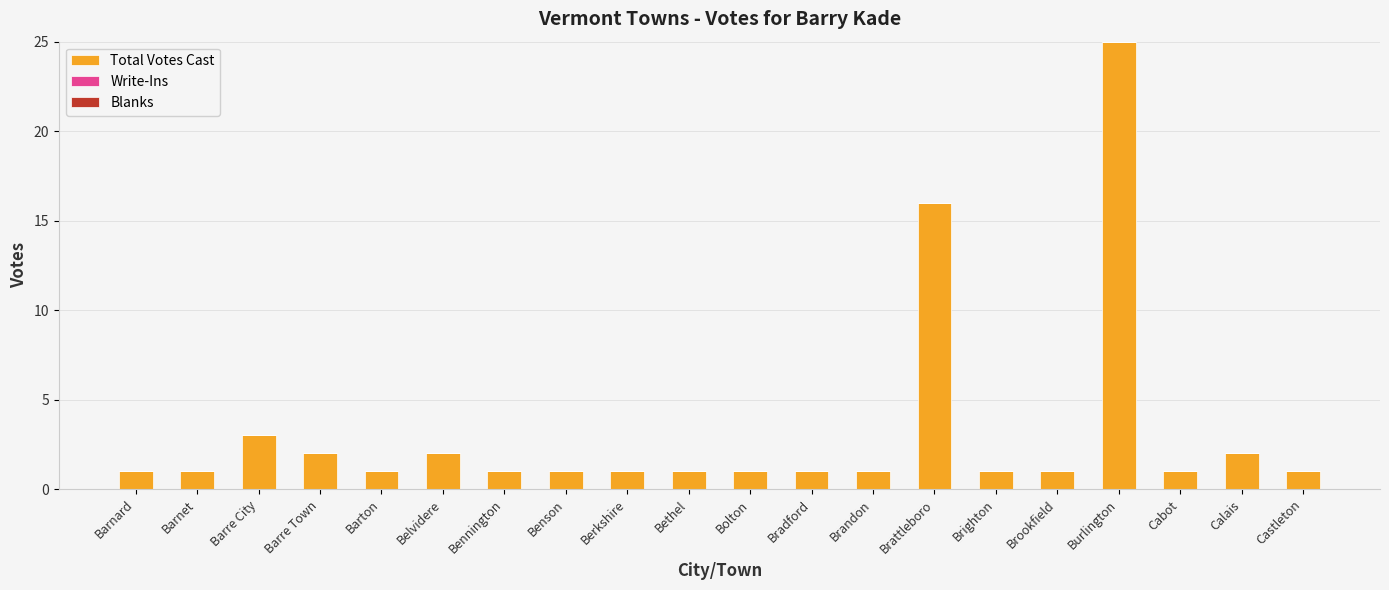

Which has a higher value, Brookfield or Belvidere?

Belvidere